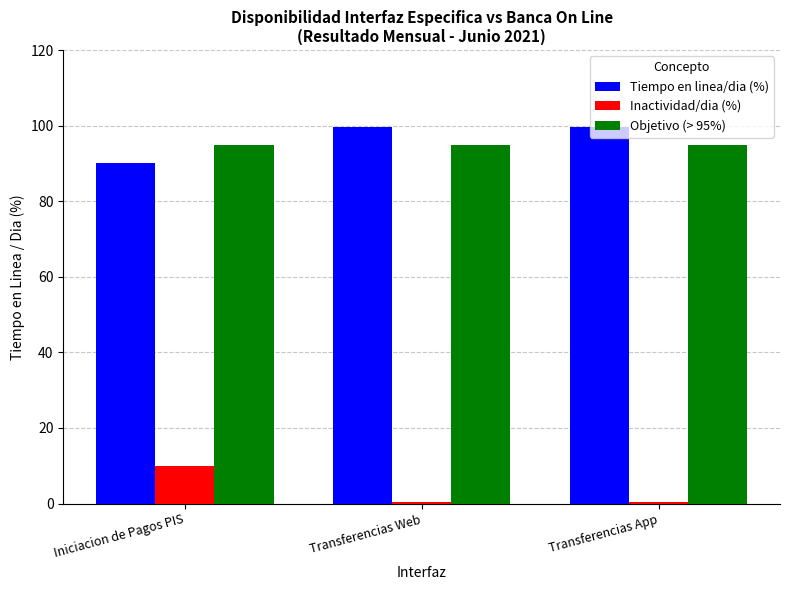

What is the average value of the Inactividad/dia (%) series?

3.5